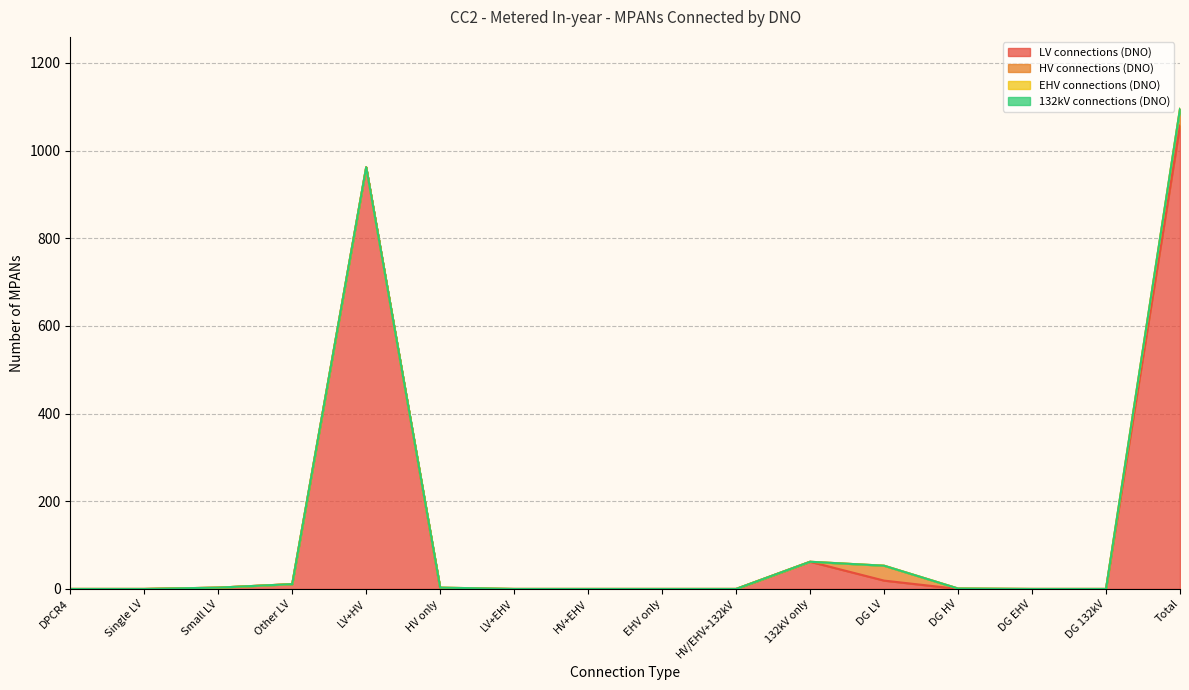

At which category is the sum across all series the highest?

Total